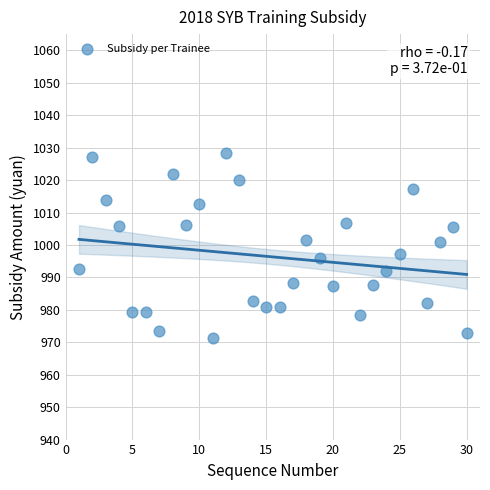

What is the range of Y values (max minus min)?

57.0